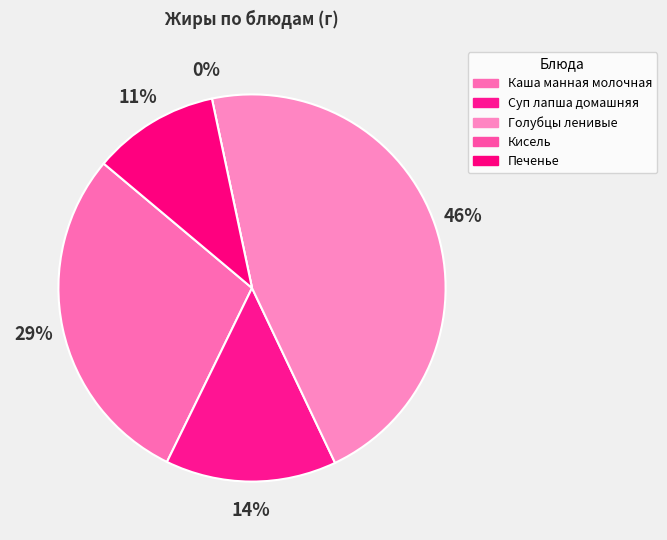

To the nearest percent, what portion does Печенье represent?

11%